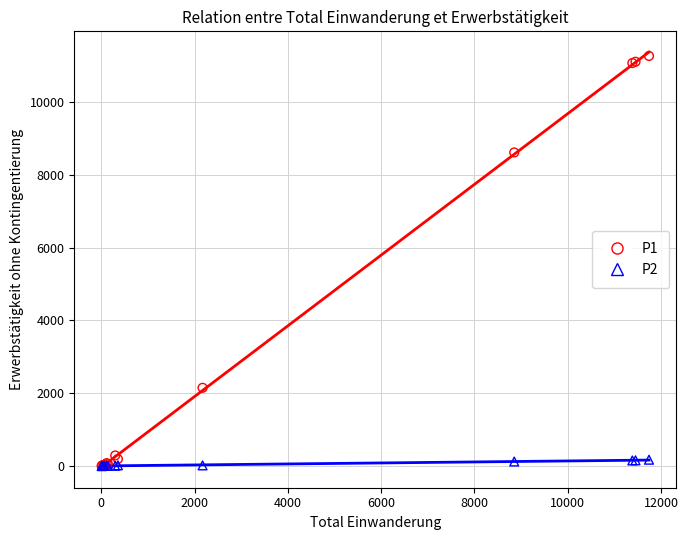

What are all the series names shown in the legend?

P1, P2